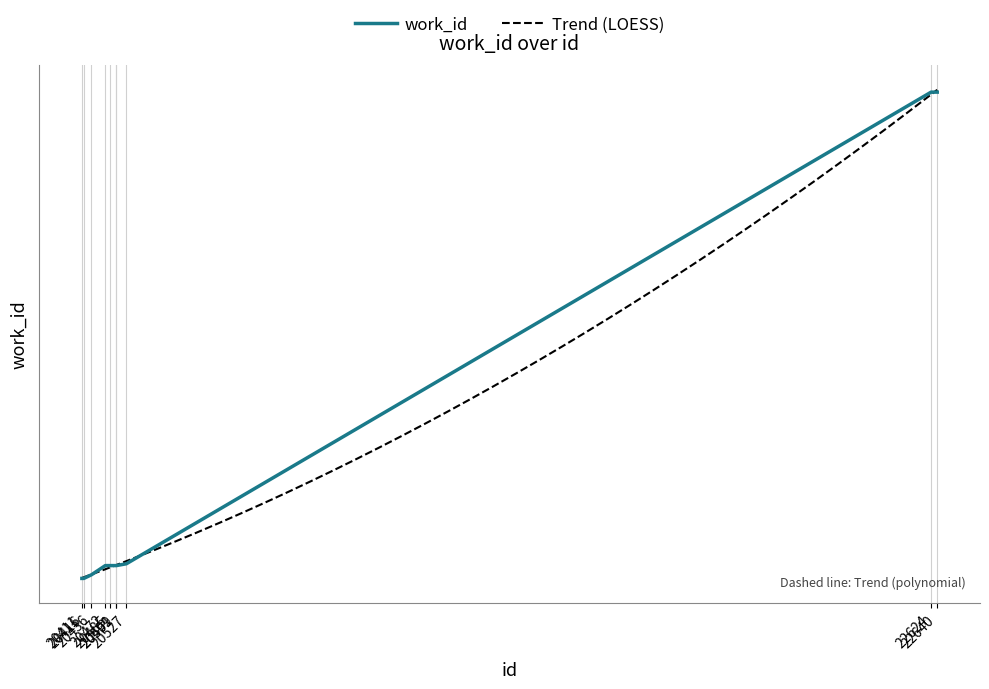

Rank the categories by value from highest to lowest.

22624, 22640, 20527, 20472, 20485, 20499, 20501, 20436, 20411, 20416